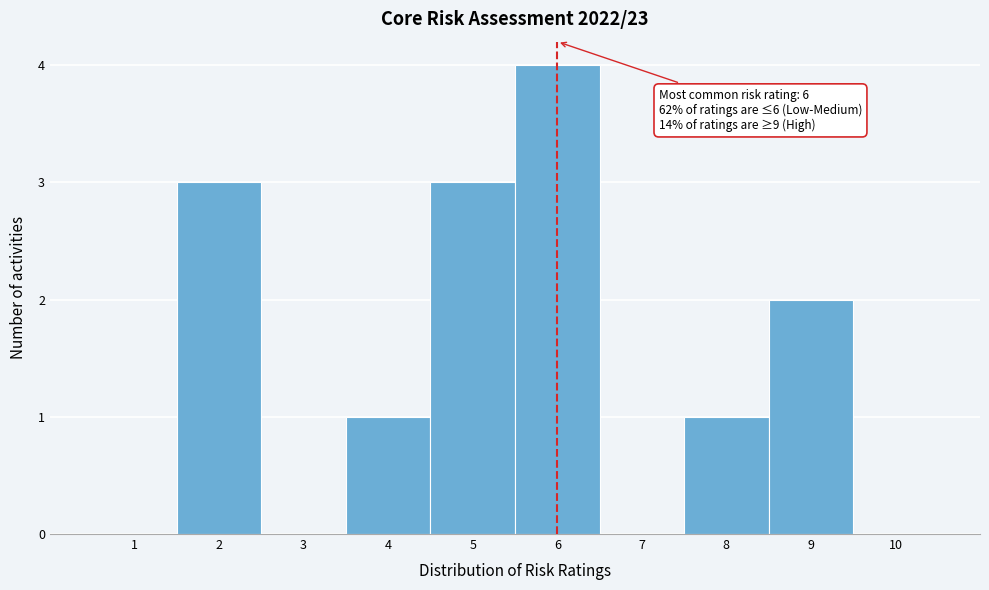

Which range on the x-axis has the tallest bar?

5.5 to 6.5